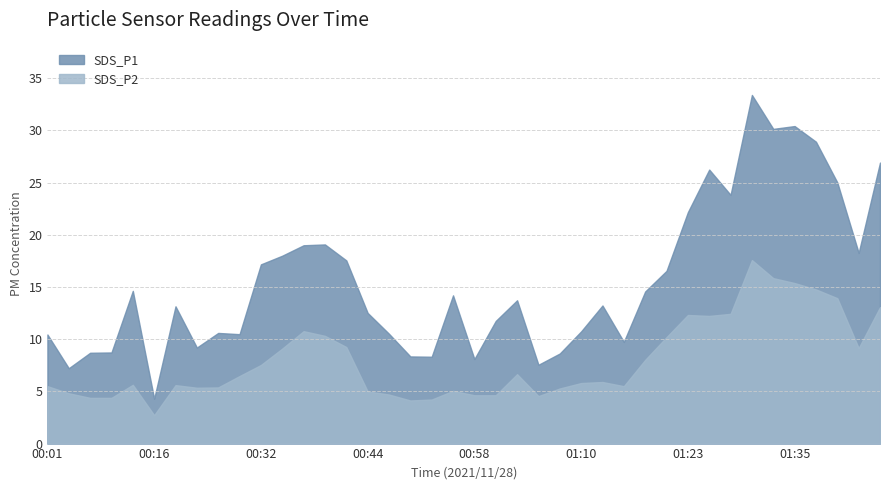

What is the difference between the SDS_P1 values at 00:03 and 01:45?

19.7